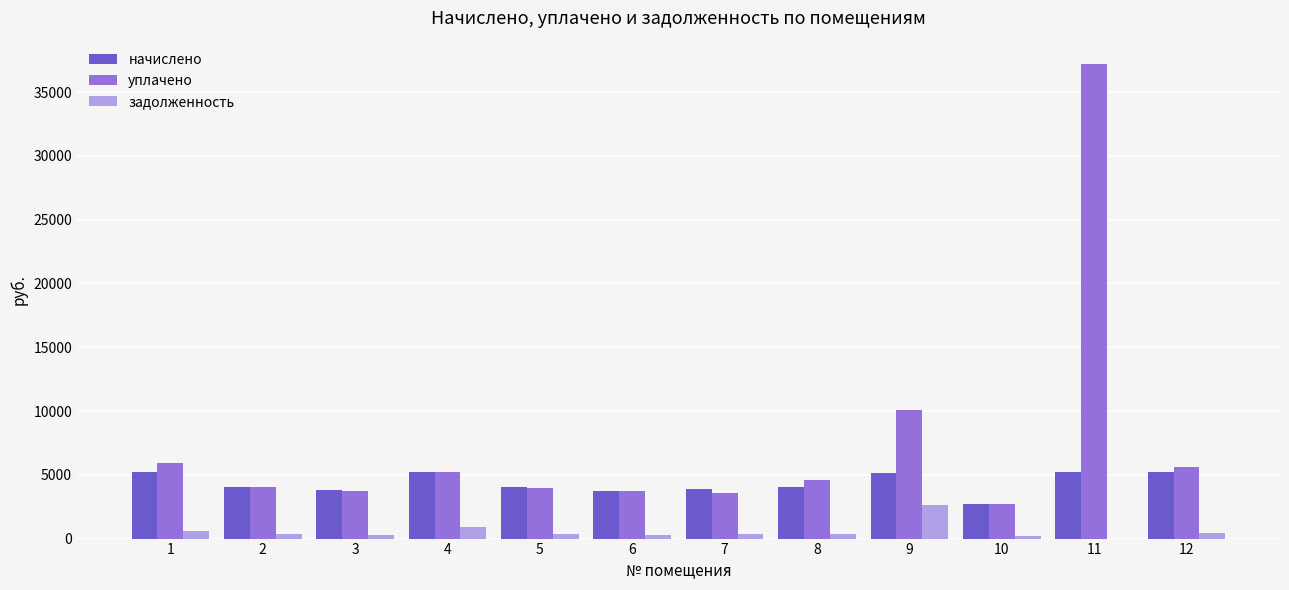

Is the value of задолженность at 8 greater than the value of уплачено at 7?

No